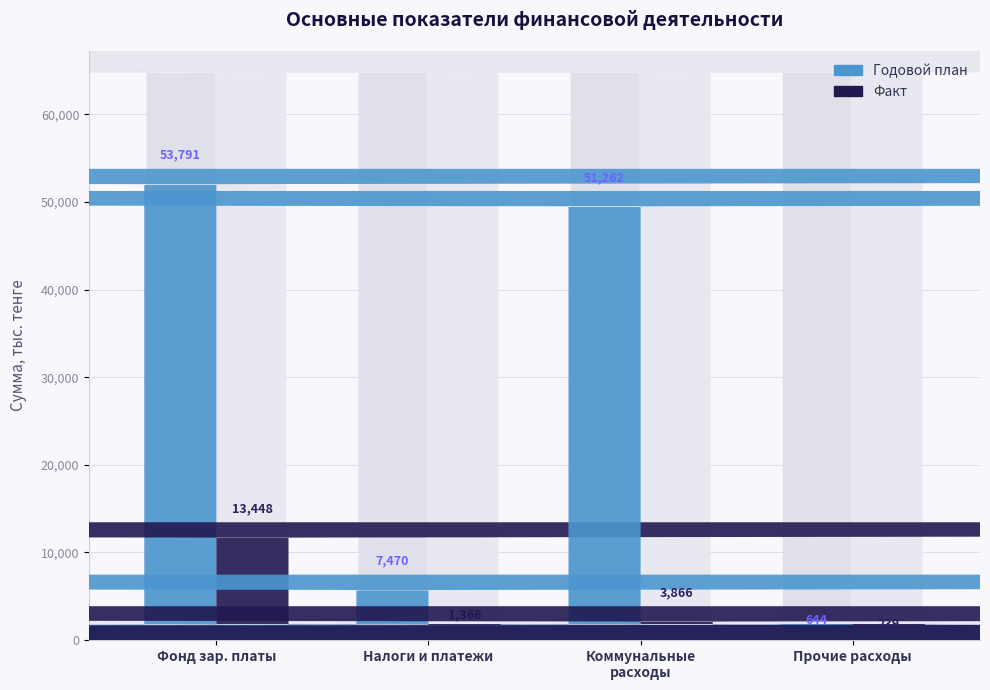

Where does the Годовой план series first go above 7469?

Фонд заработной платы